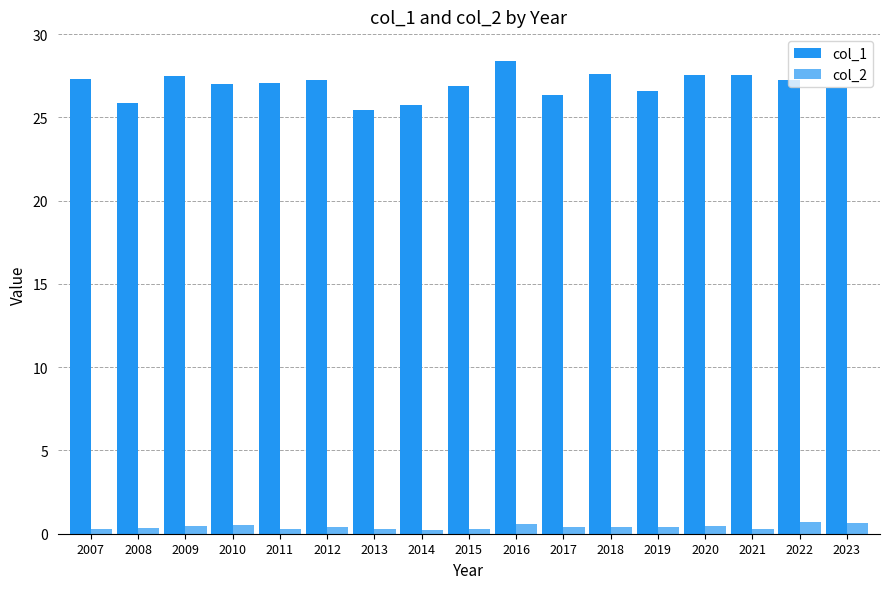

What are all the series names shown in the legend?

col_1, col_2